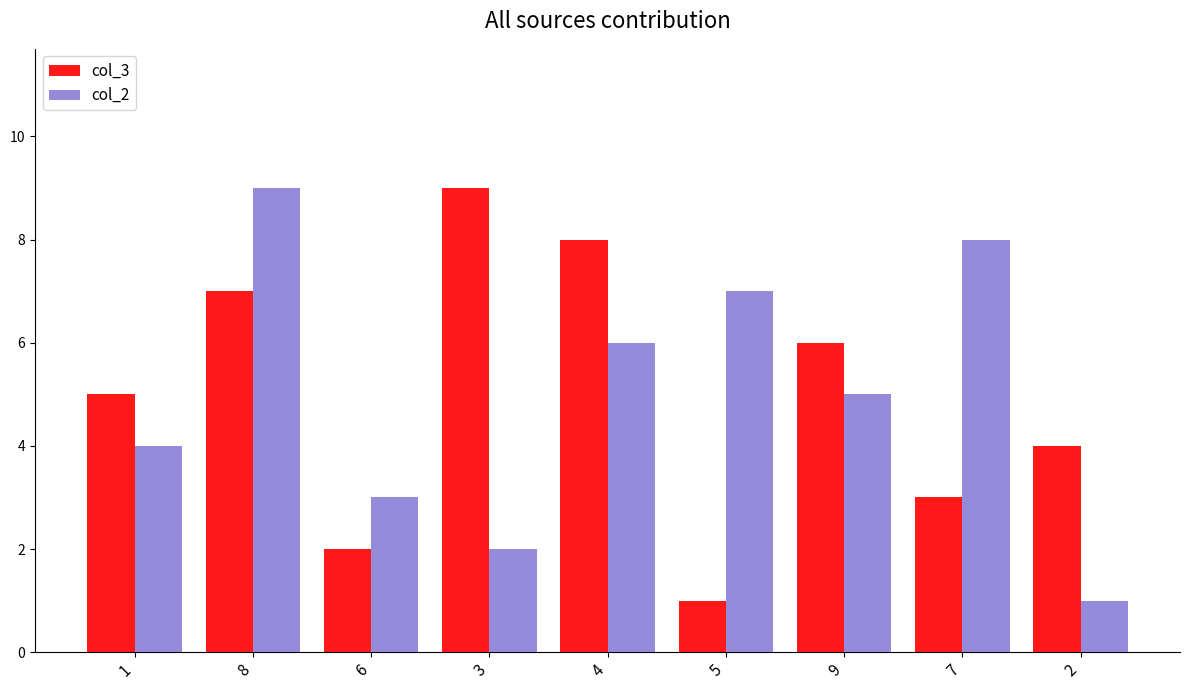

How many bars are there in total?

18